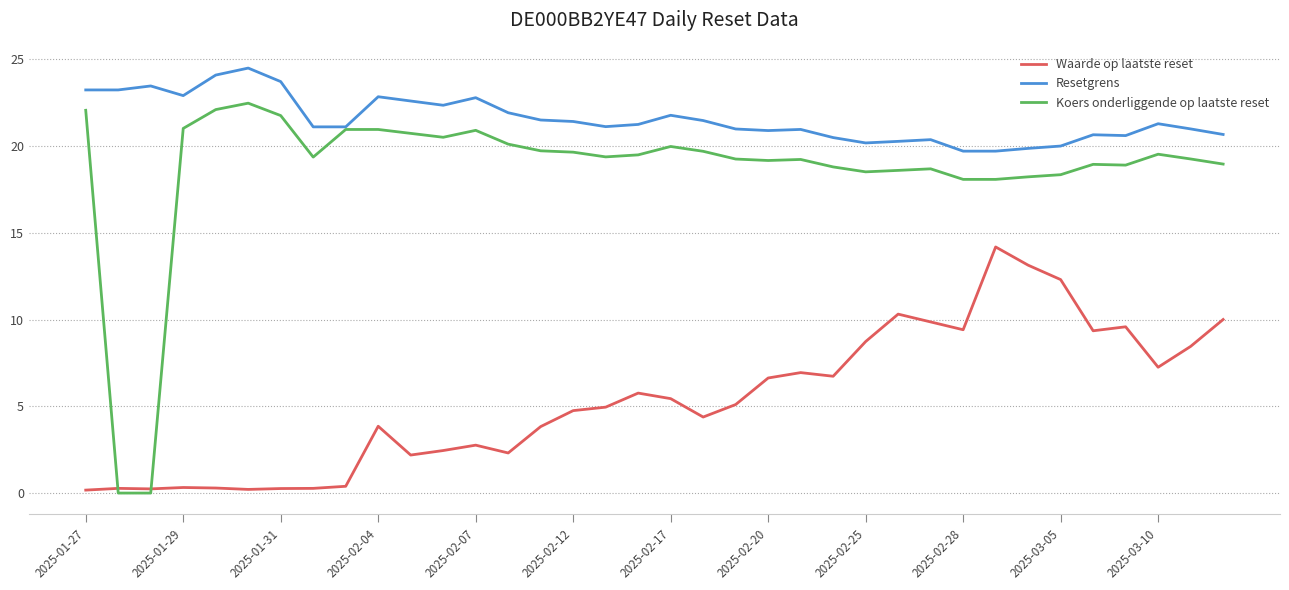

Which series has the largest range (max minus min)?

Koers onderliggende op laatste reset